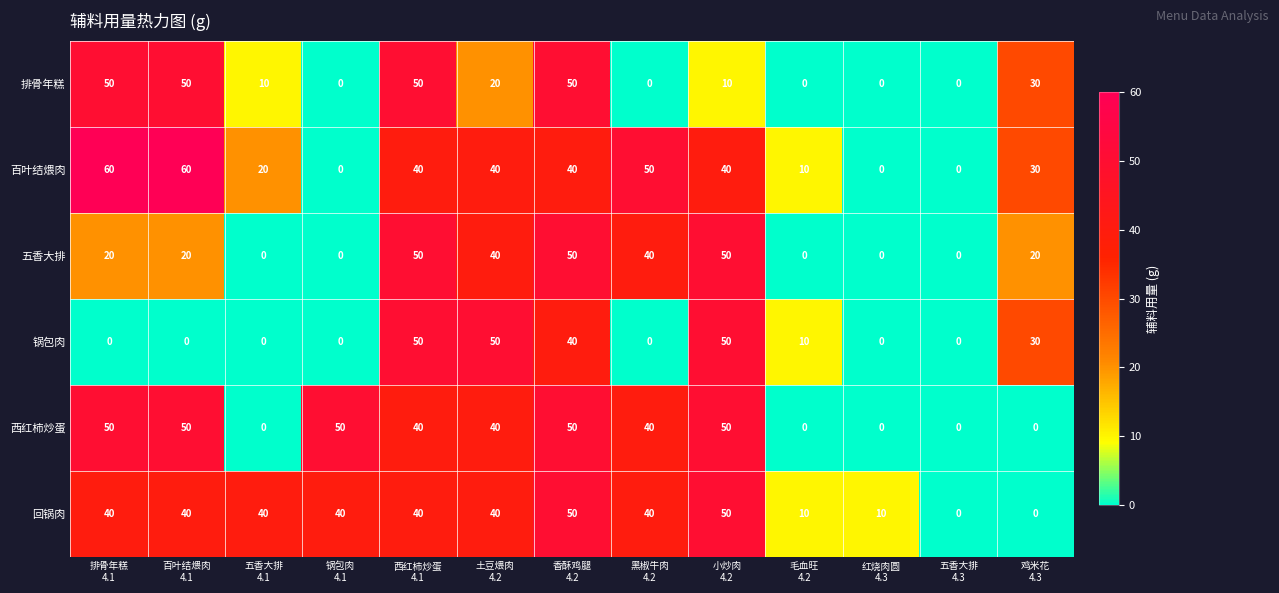

At how many categories does at least one series exceed 28?

10